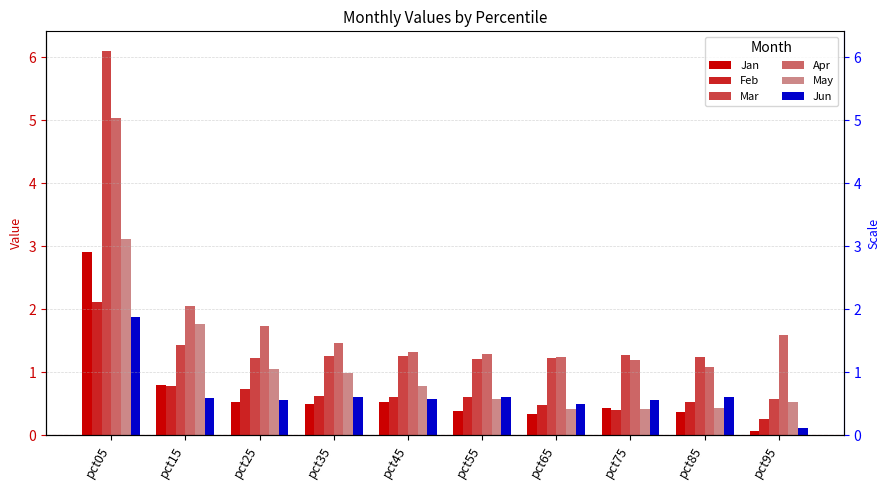

Between pct65 and pct95, which is larger?

pct65